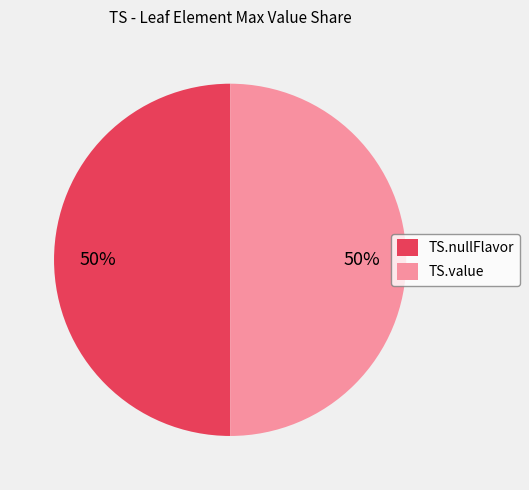

Do TS.value and TS.nullFlavor together represent more than half of the pie?

Yes